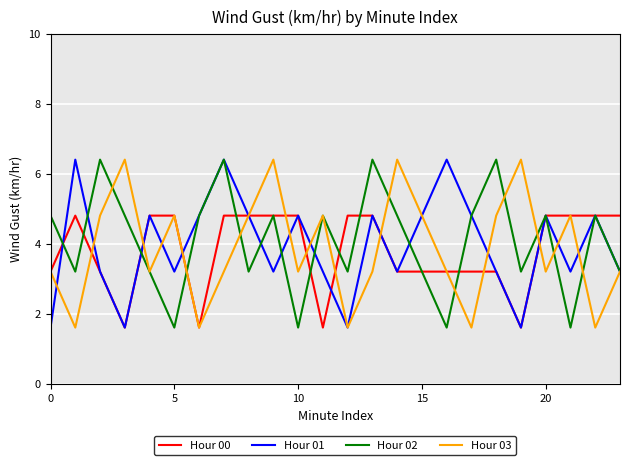

What is the highest value of the Hour 03 series?

6.4